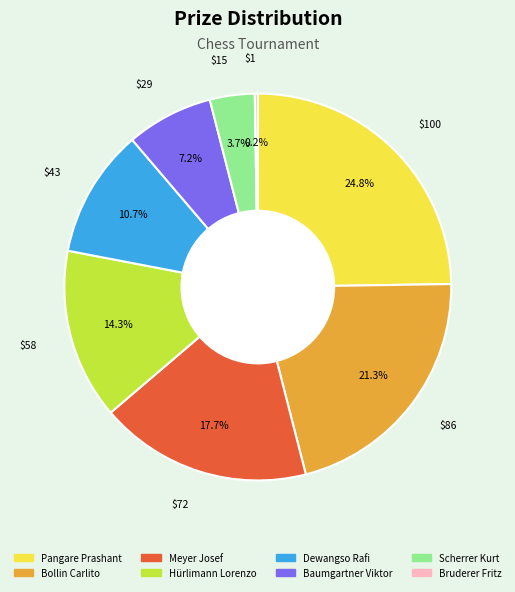

What is the largest slice in the pie chart?

Pangare Prashant